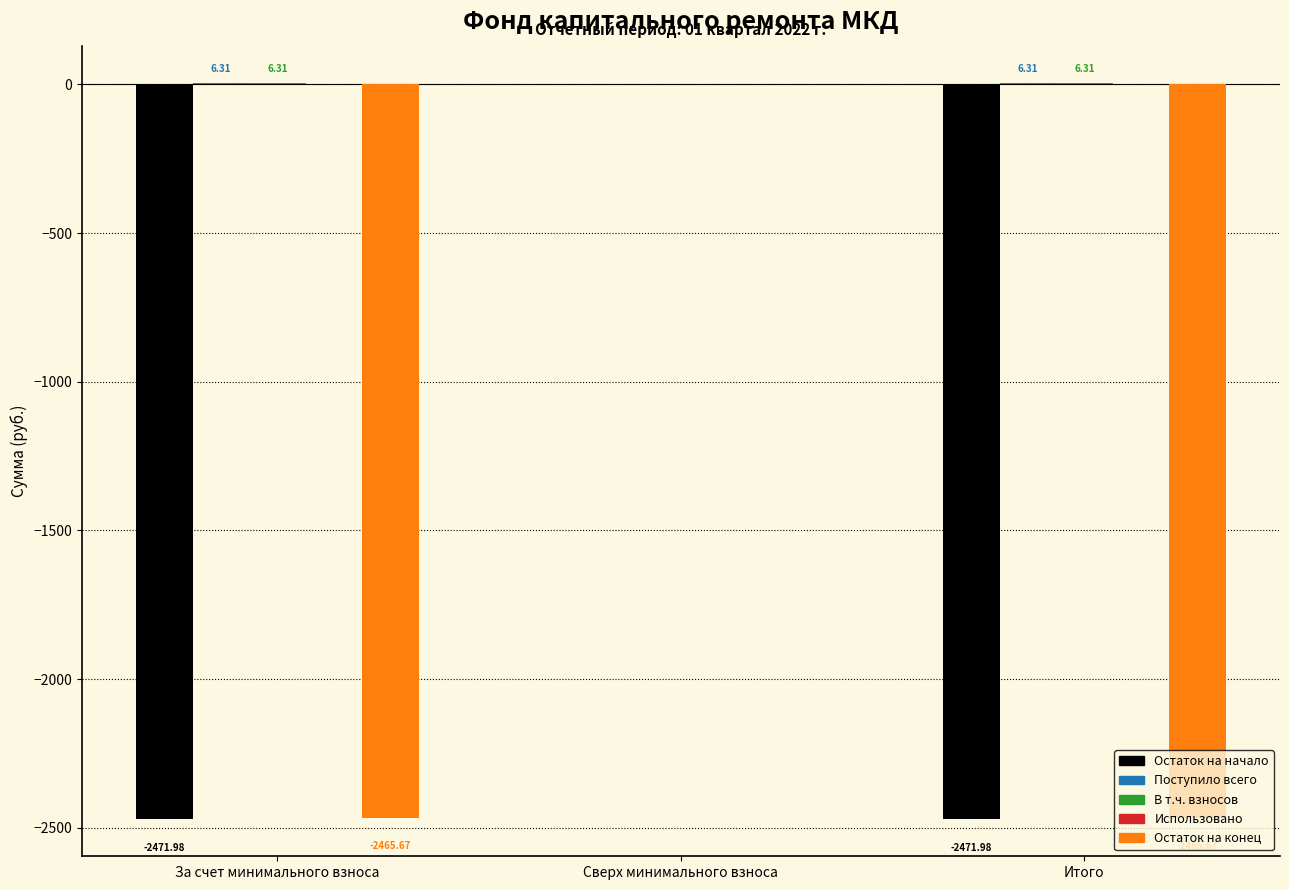

What is the total value across all series at За счет минимального взноса?

-4925.0